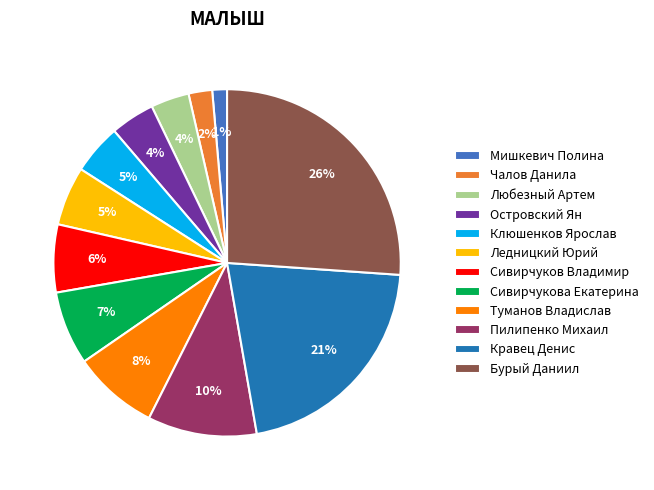

What is the largest slice in the pie chart?

Бурый Даниил